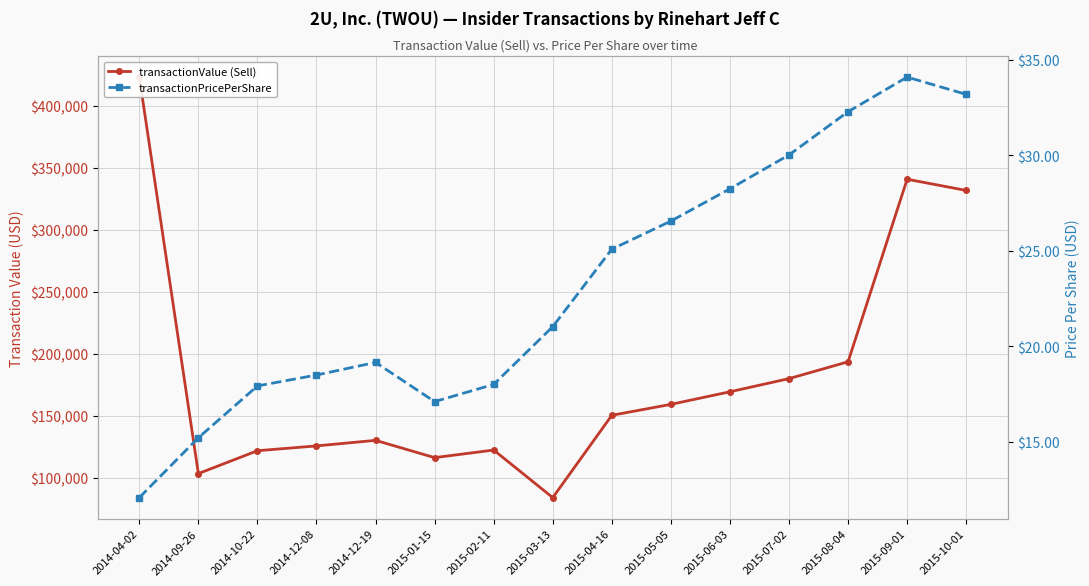

At which label does transactionPricePerShare first exceed 21?

2015-03-13